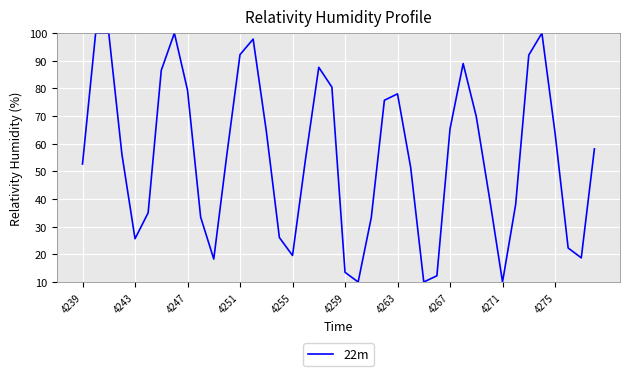

What is the difference between the maximum and minimum values?

90.0